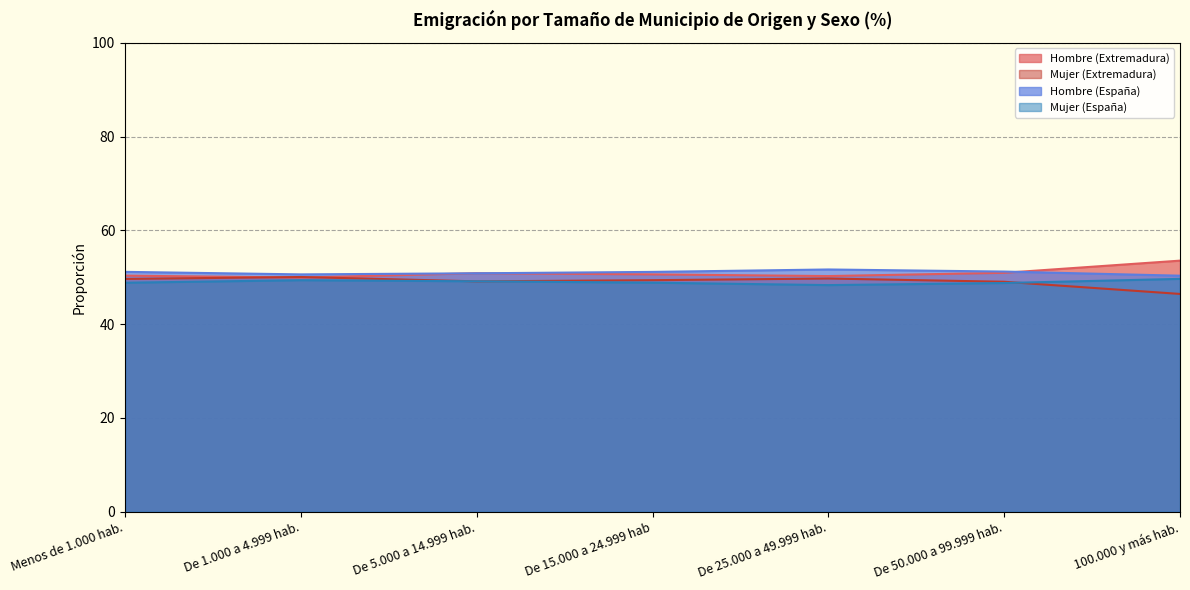

Reading left to right, list all the values displayed in this chart.

Hombre (Extremadura): 50.4	49.9	50.9	50.6	50.3	51.0	53.5
Mujer (Extremadura): 49.6	50.1	49.1	49.4	49.7	49.0	46.5
Hombre (España): 51.2	50.6	50.9	51.1	51.7	51.2	50.3
Mujer (España): 48.8	49.4	49.1	48.9	48.3	48.8	49.7